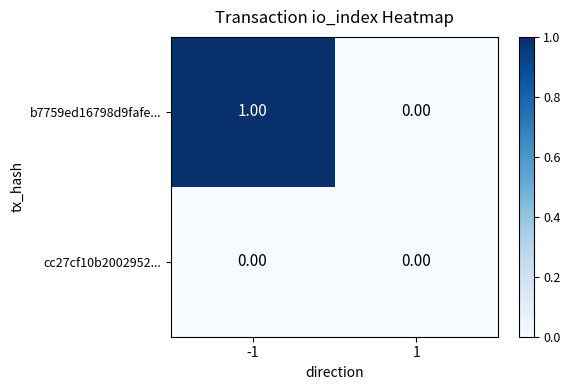

Which series has the widest spread of values?

b7759ed16798d9fafe...